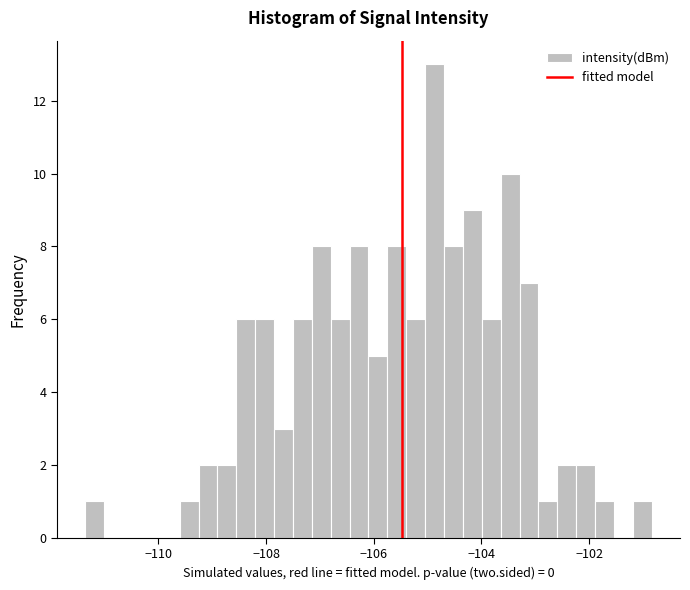

Read against the x-axis, roughly where is the centre of the tallest bar?

-104.8